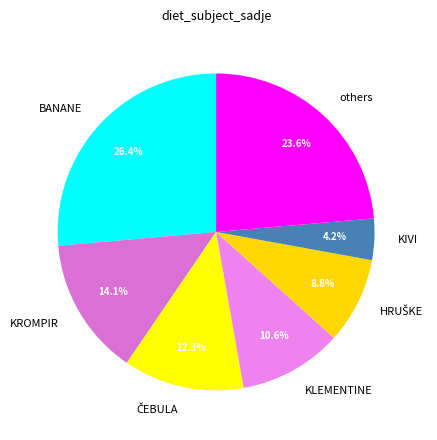

Which category has the biggest portion of the pie?

BANANE